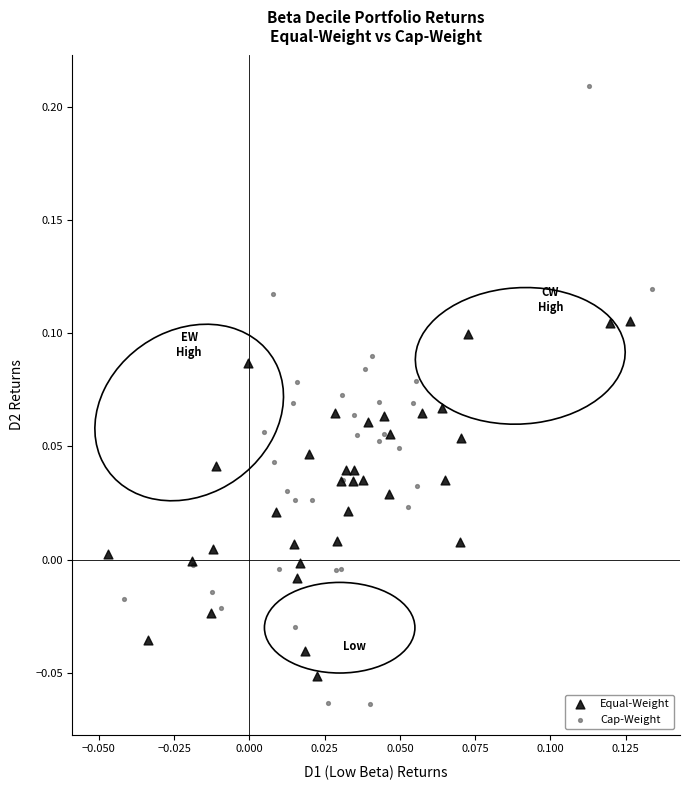

Which series has the largest Y range (max minus min)?

Cap-Weight